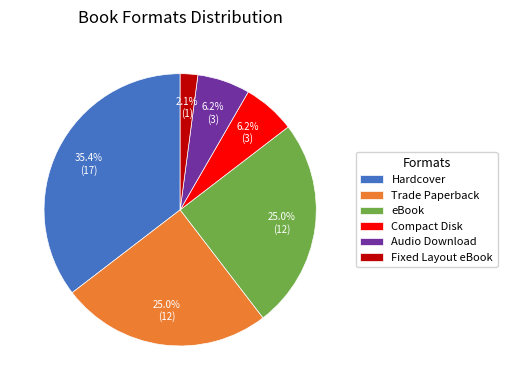

How many slices are in this pie chart?

6